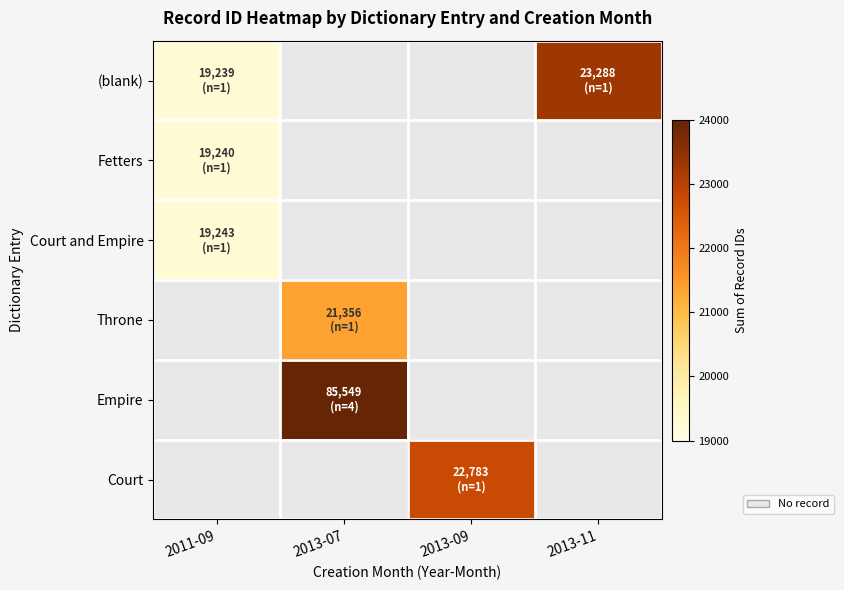

Which label corresponds to the largest value in the chart?

2013-07